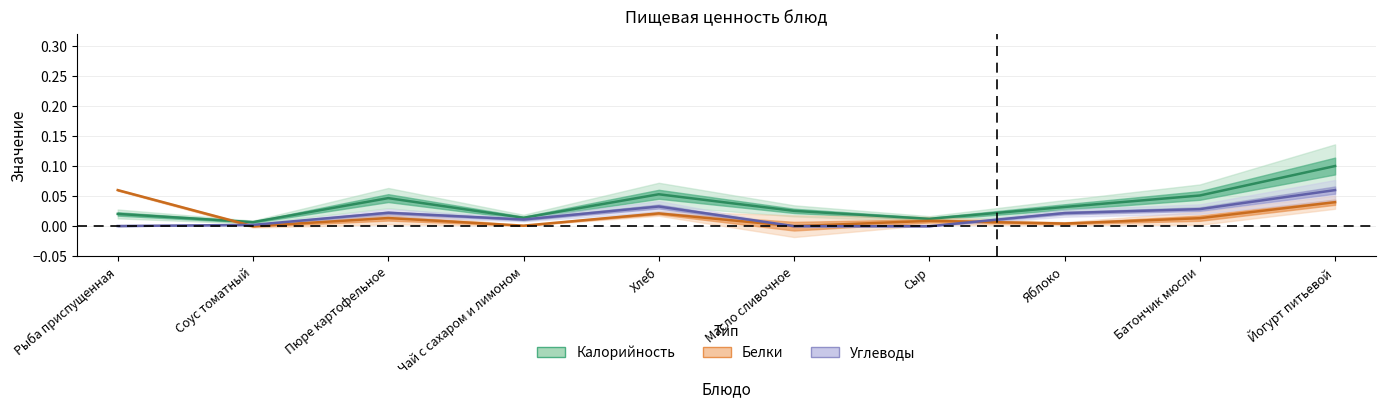

How many intersections are there between Углеводы and Белки?

3